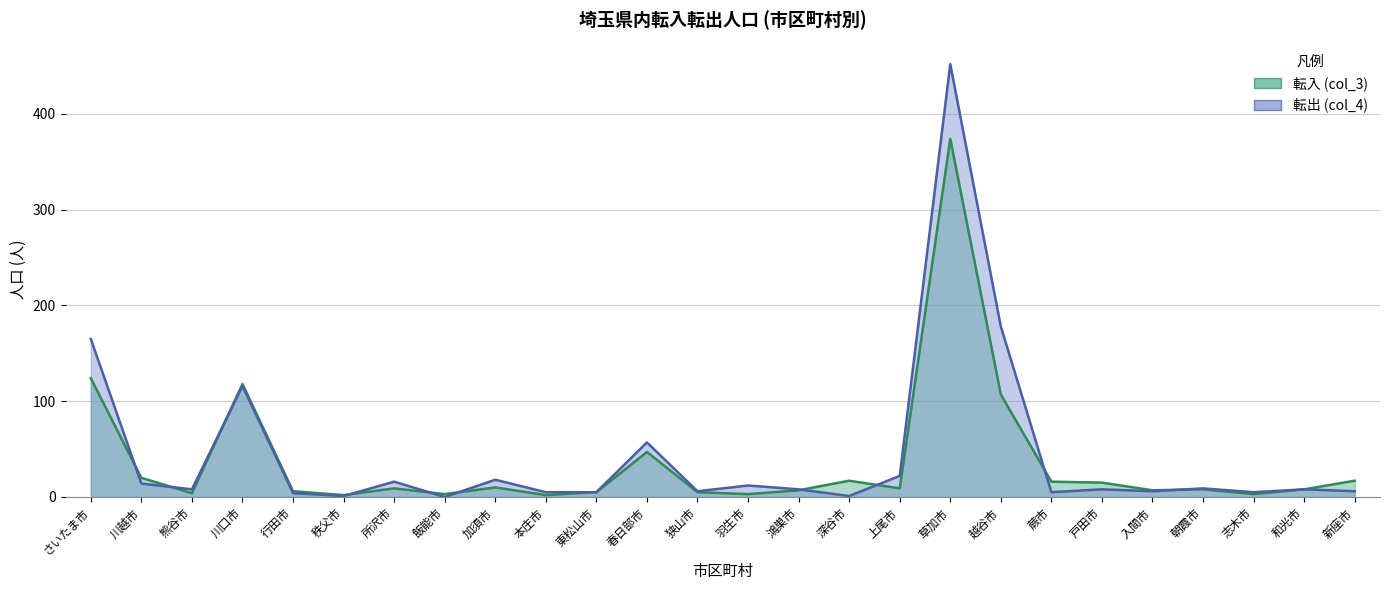

Is the value of 転出 (col_4) at 東松山市 greater than the value of 転入 (col_3) at 東松山市?

No